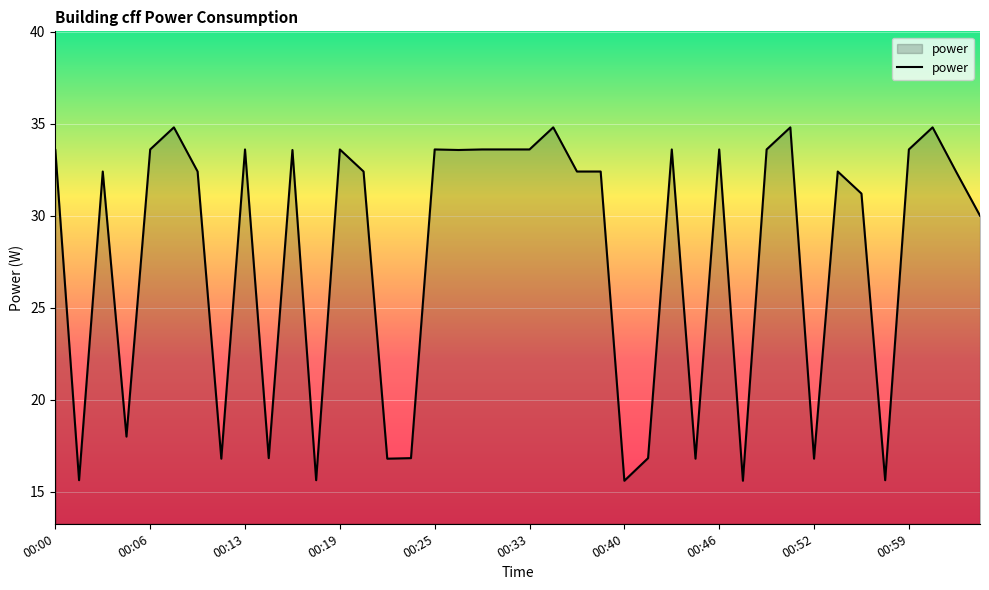

What is the greatest value displayed?

34.8